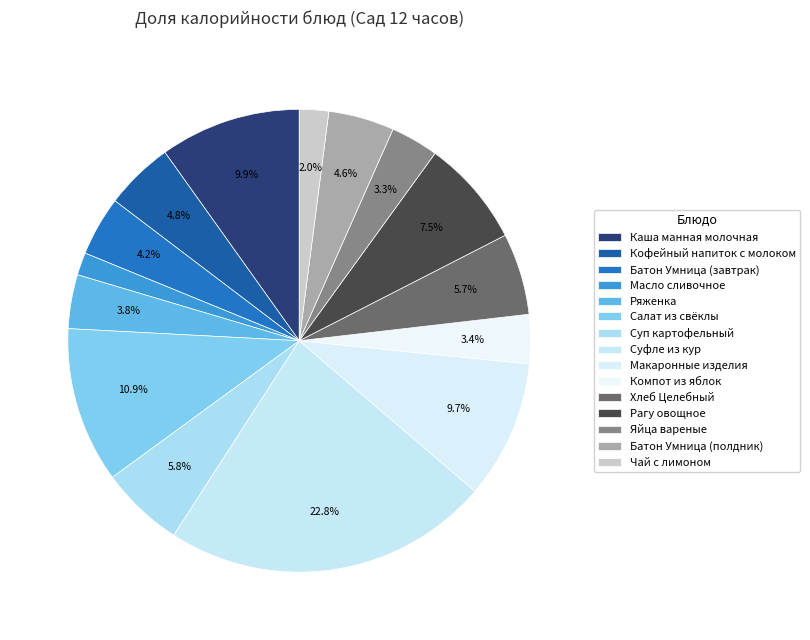

How many slices are in this pie chart?

15